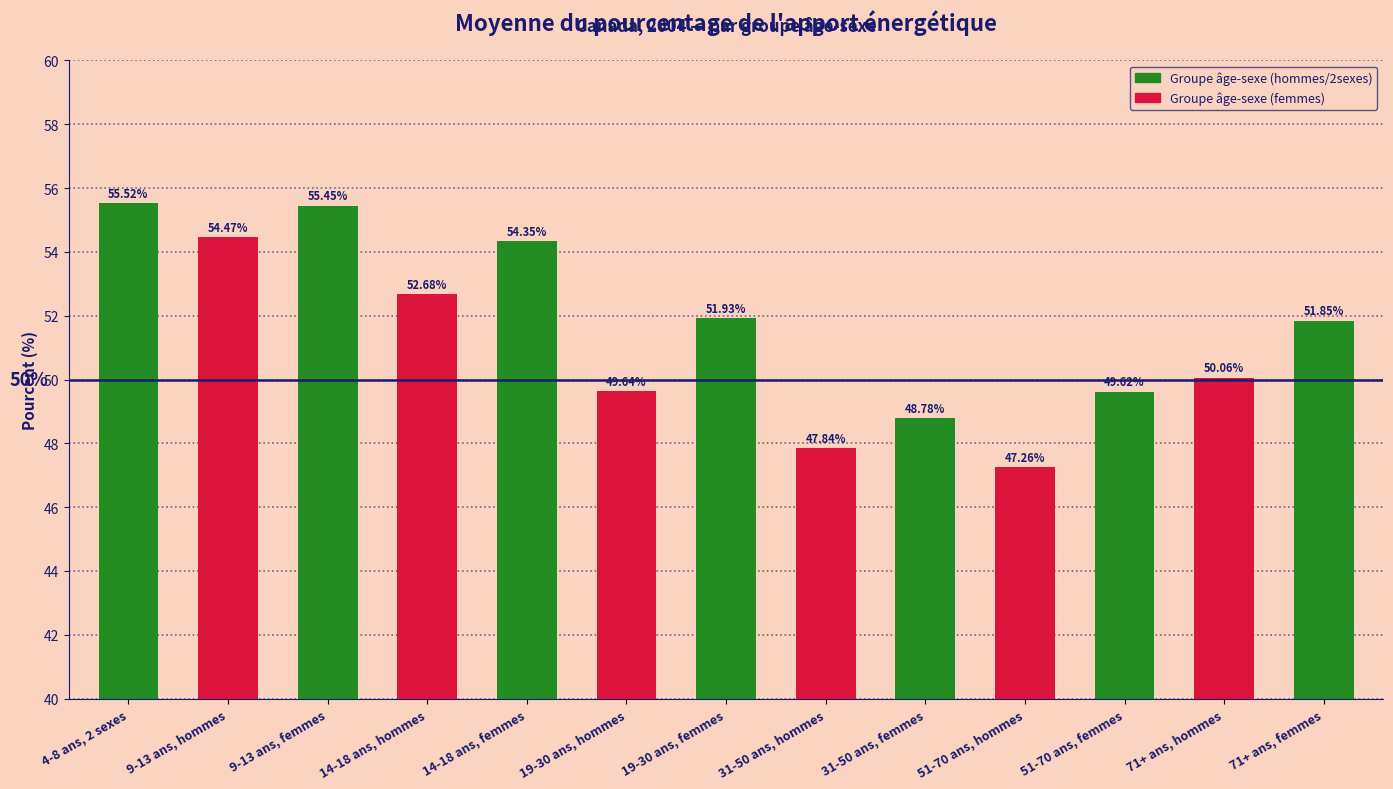

What is the minimum value shown in the chart?

47.3